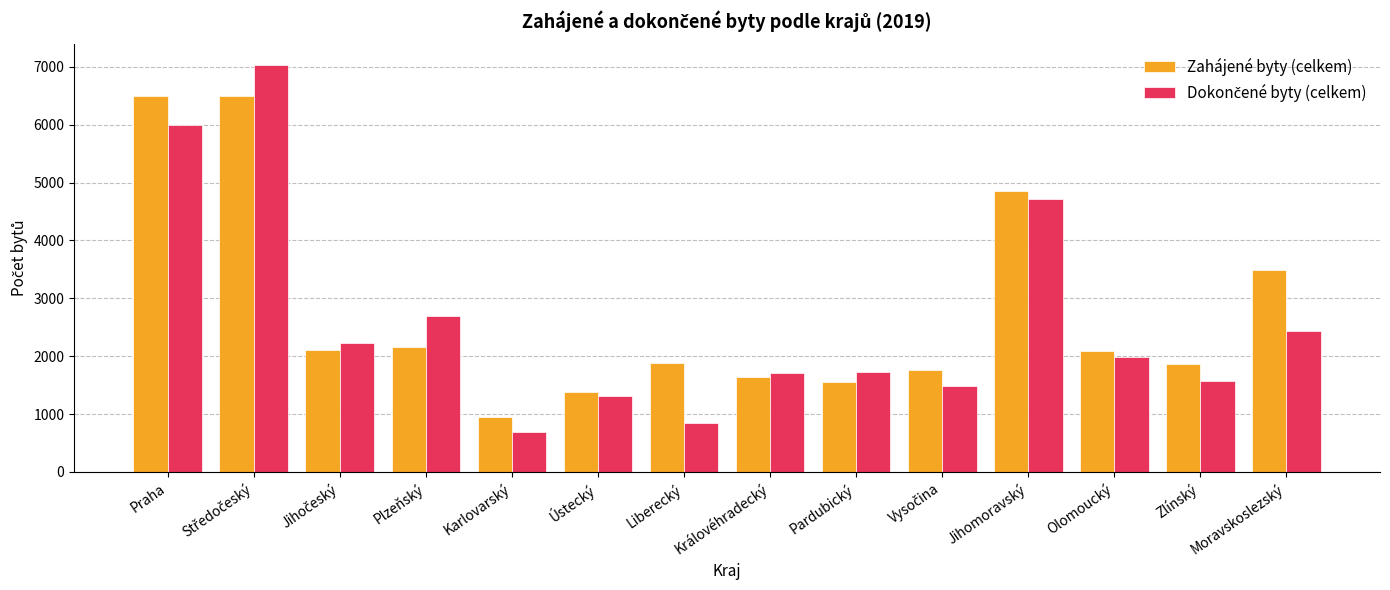

What is the difference between the maximum and second lowest values in the Zahájené byty (celkem) series?

5116